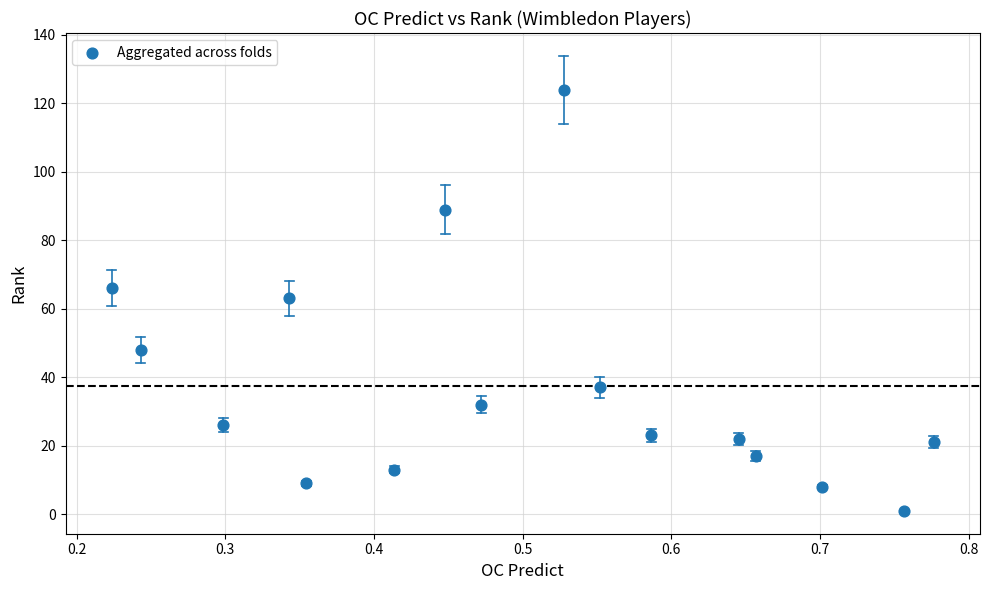

What is the range of Y values (max minus min)?

123